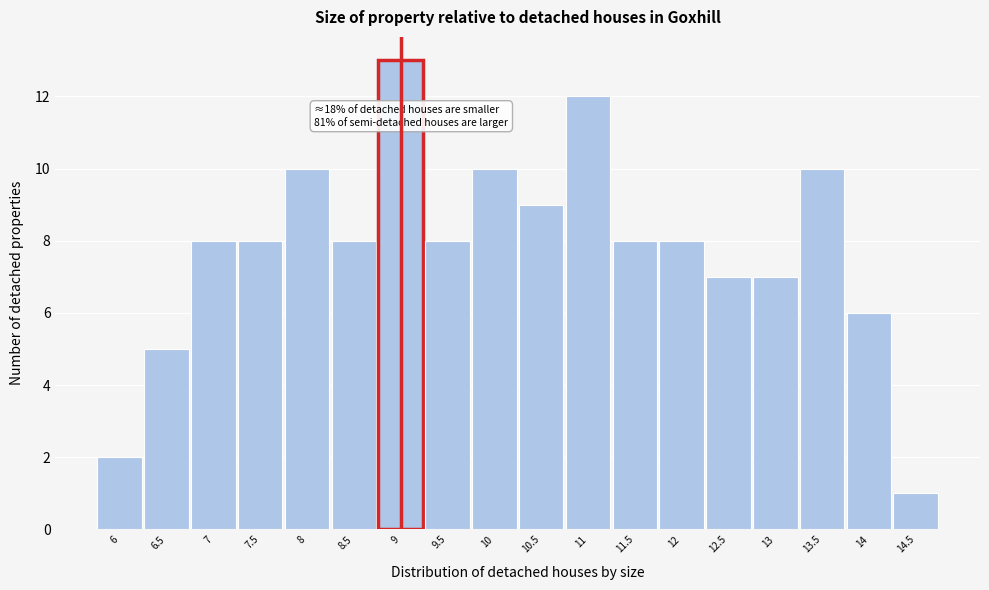

Reading left to right, list all the values displayed in this chart.

2	5	8	8	10	8	13	8	10	9	12	8	8	7	7	10	6	1